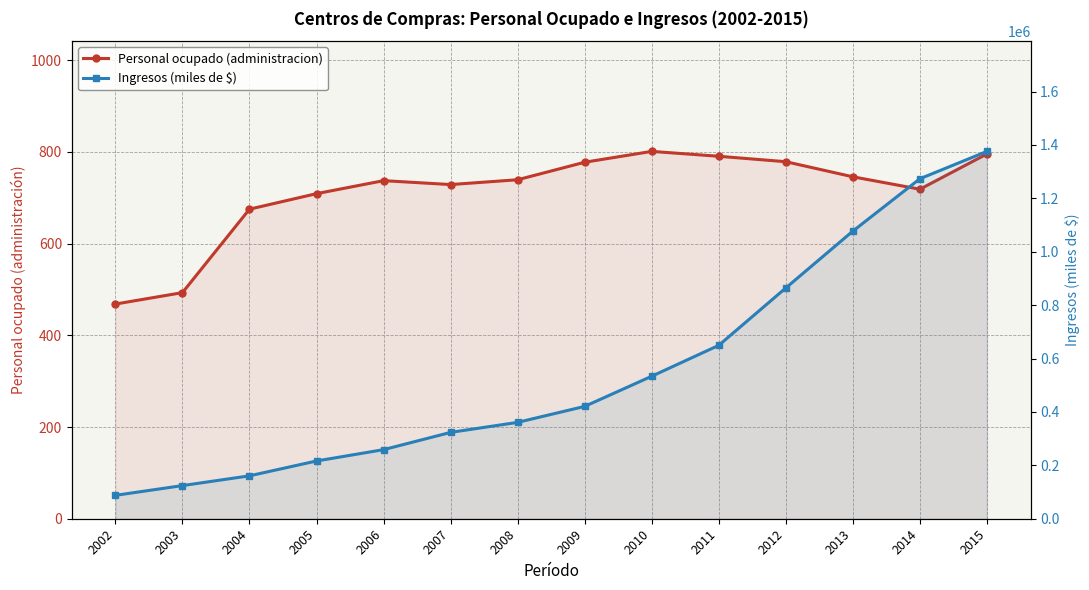

True or false: Ingresos (miles de $) and Personal ocupado (administracion) intersect in this chart.

False